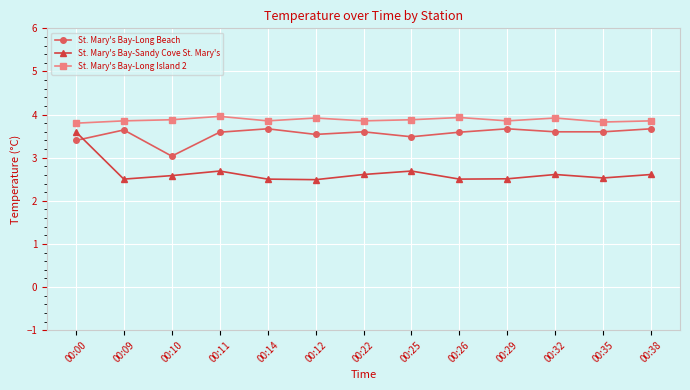

At which category does St. Mary's Bay-Long Beach reach its first local valley?

00:10